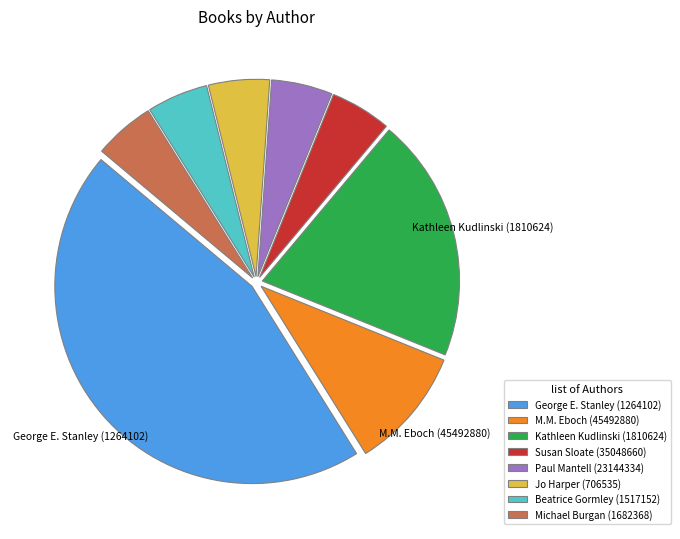

Between Kathleen Kudlinski (1810624) and Susan Sloate (35048660), which is larger?

Kathleen Kudlinski (1810624)